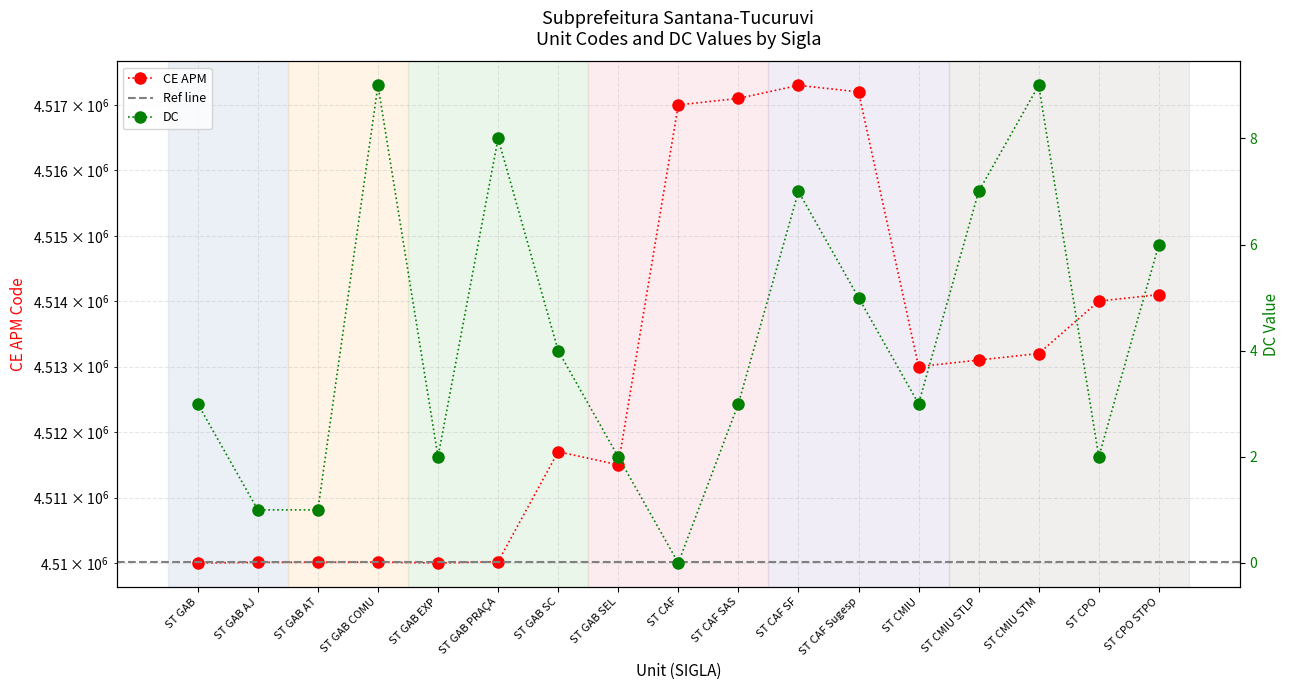

What are all the series names shown in the legend?

CE APM, DC